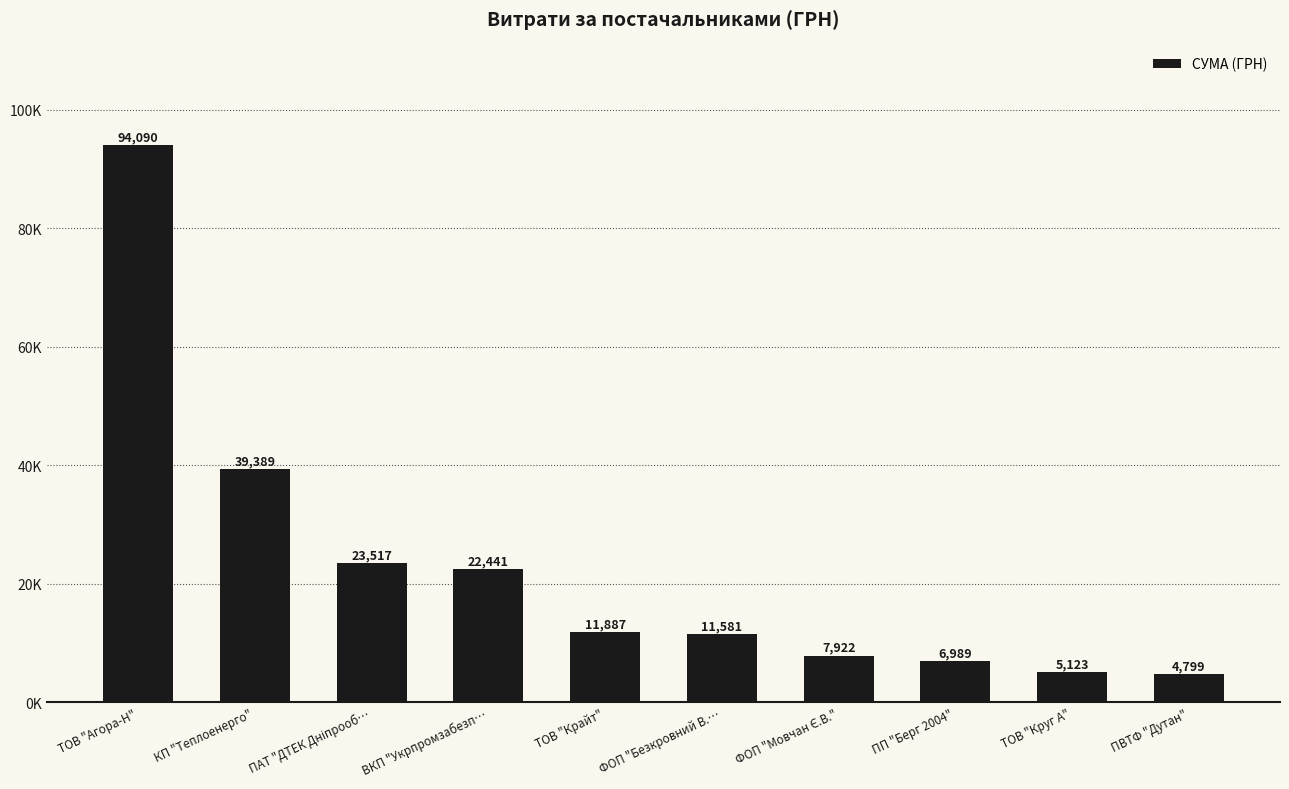

True or false: the data shows 4798.5 at ПВТФ "Дутан".

True